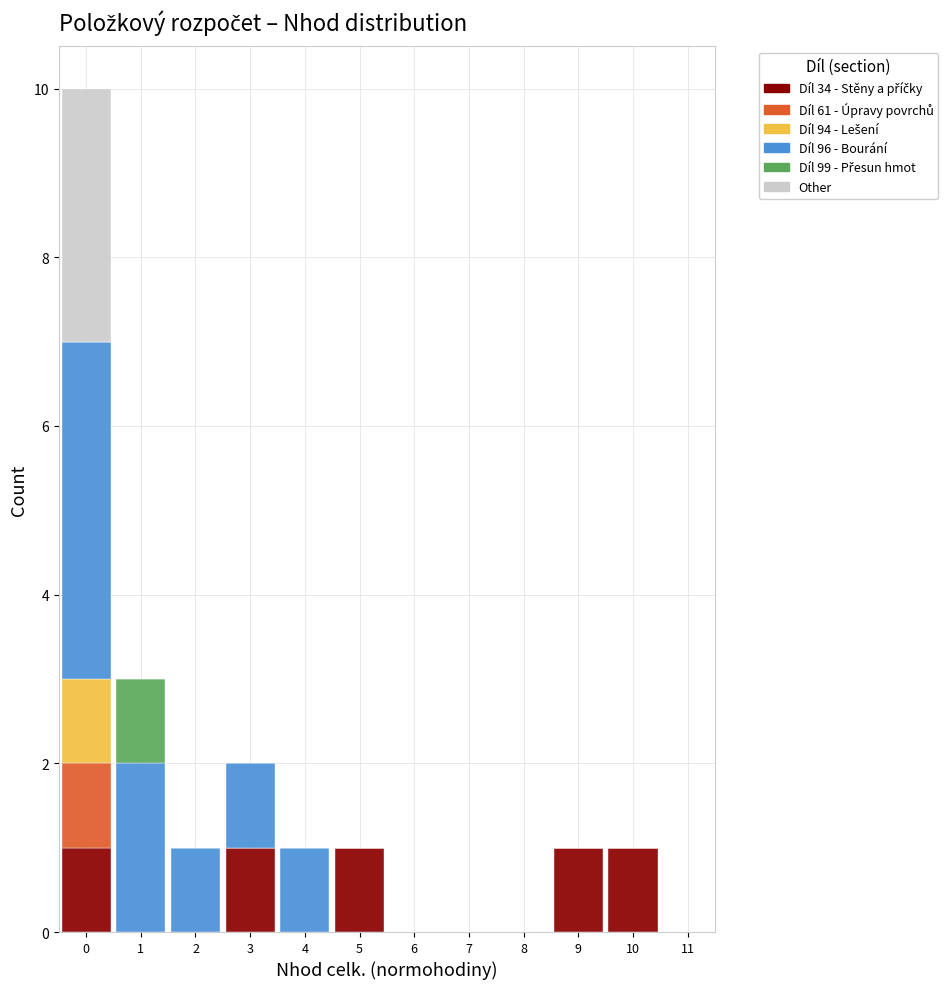

Are the bars horizontal?

No